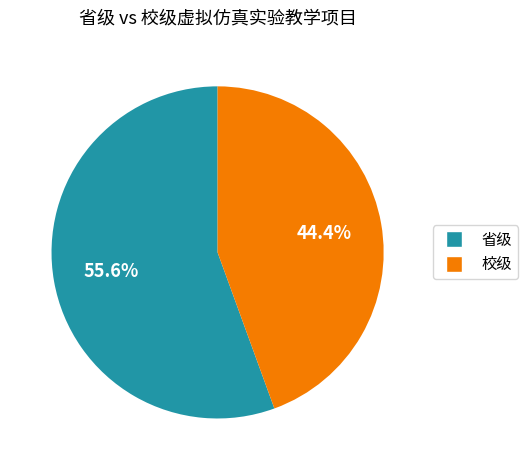

Which has a higher value, 校级 or 省级?

省级